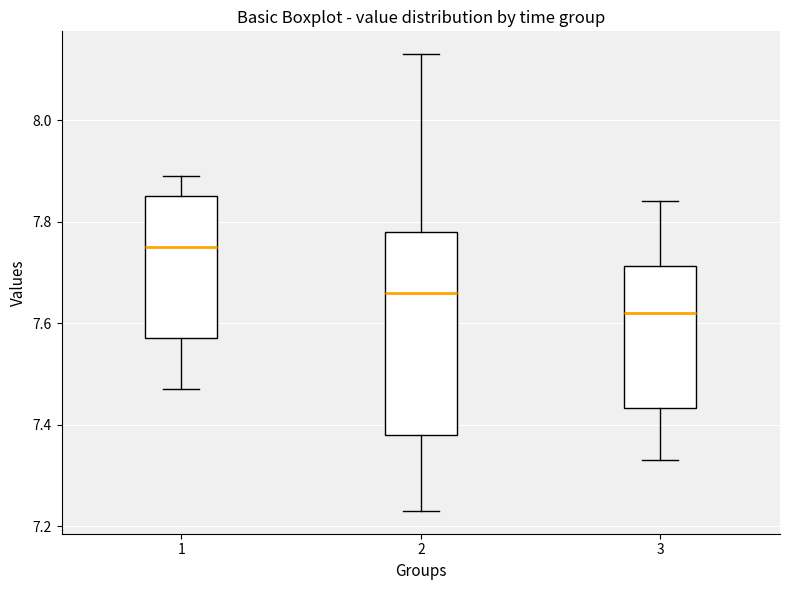

Reading left to right, read every box against the y-axis: the position of its median line, the range the box covers, and the ends of its whiskers. The values are not printed on the chart, so give them approximately, as read against the axis.

1: median 7.76, box 7.58 to 7.86, whiskers 7.48 to 7.90
2: median 7.66, box 7.38 to 7.78, whiskers 7.24 to 8.14
3: median 7.62, box 7.44 to 7.72, whiskers 7.34 to 7.84